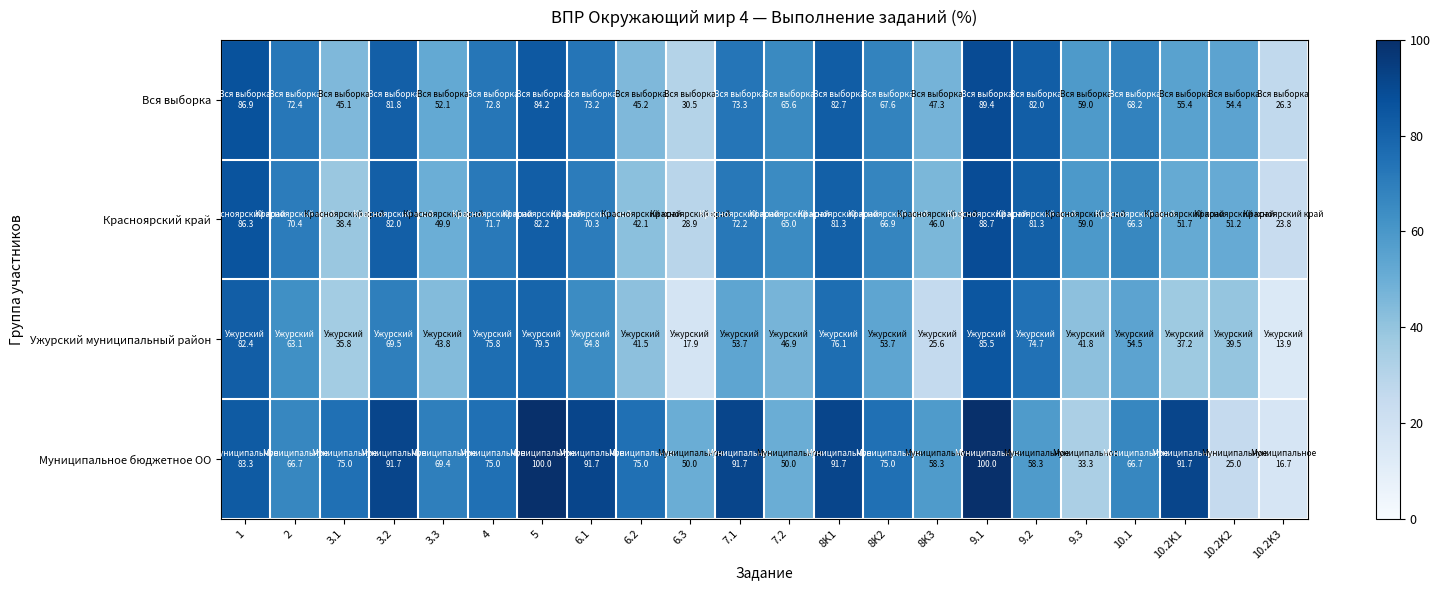

What is the greatest value displayed?

100.0